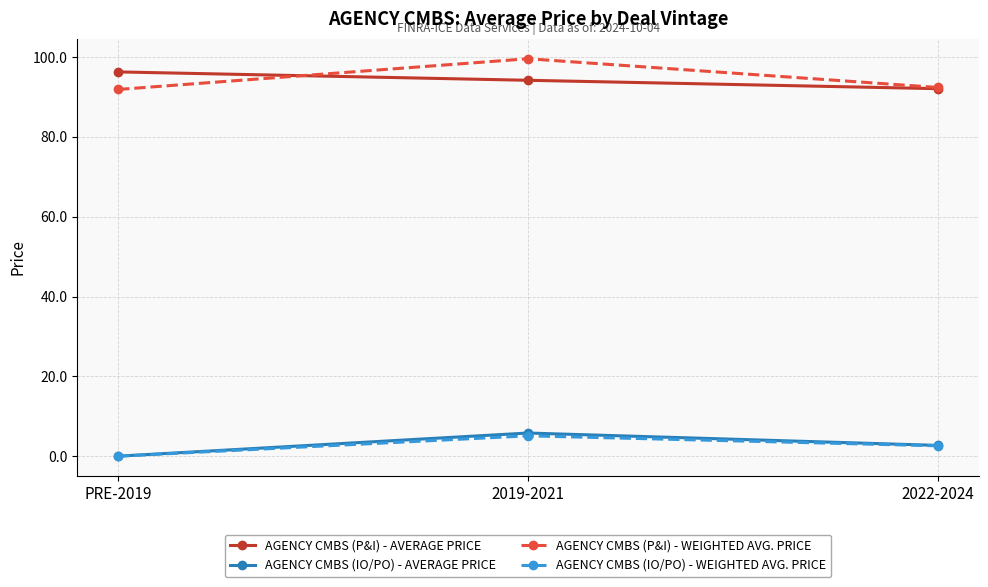

What value does the AGENCY CMBS (P&I) - AVERAGE PRICE series have at 2022-2024?

92.1